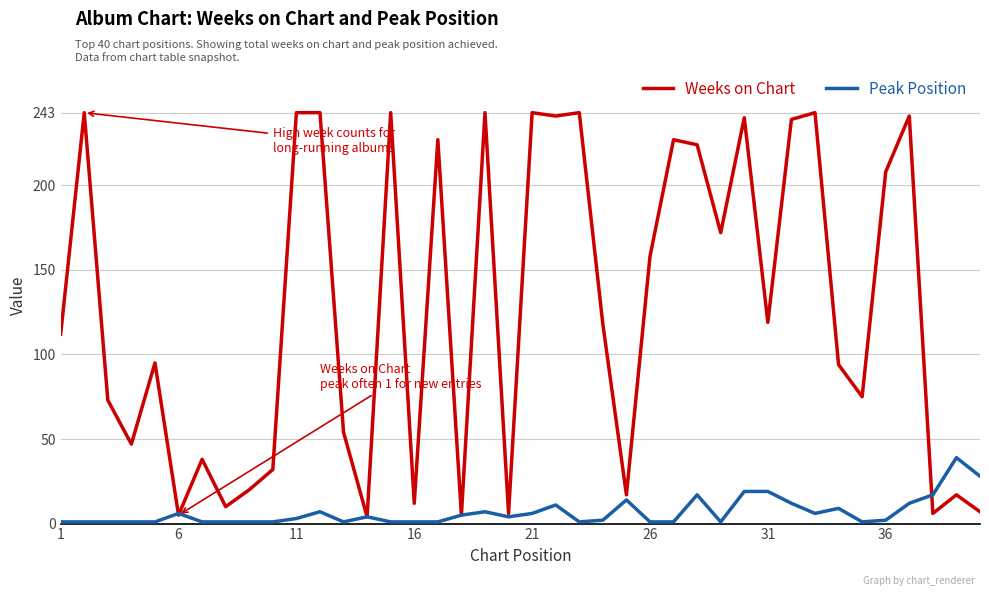

Which series has the largest total across all categories?

Weeks on Chart